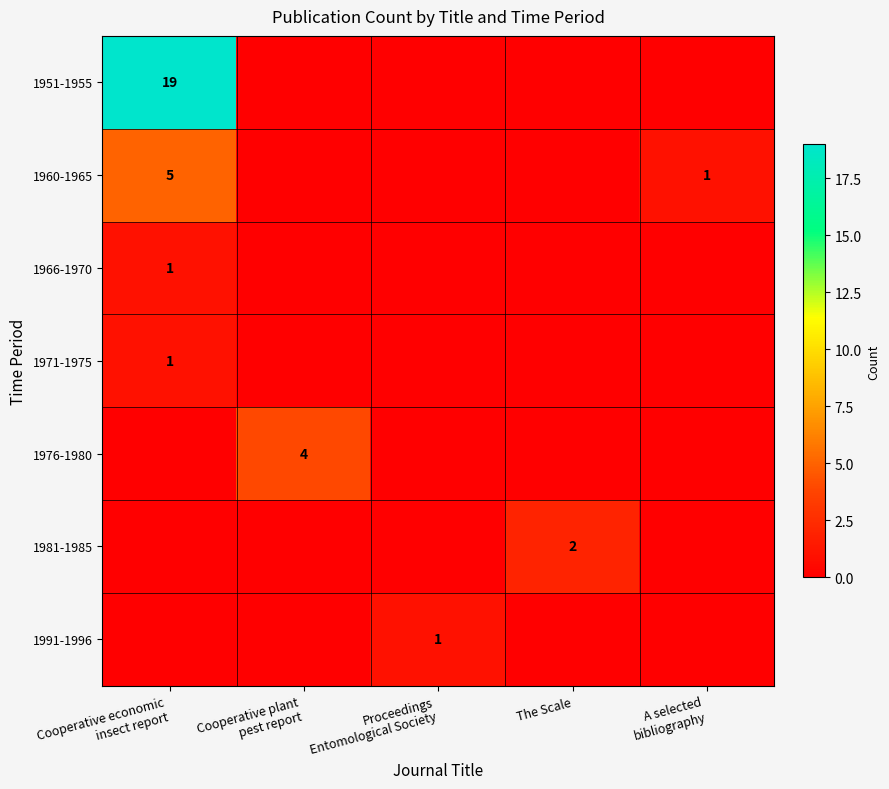

The 1981-1985 series shows 2 at The Scale. True or false?

True